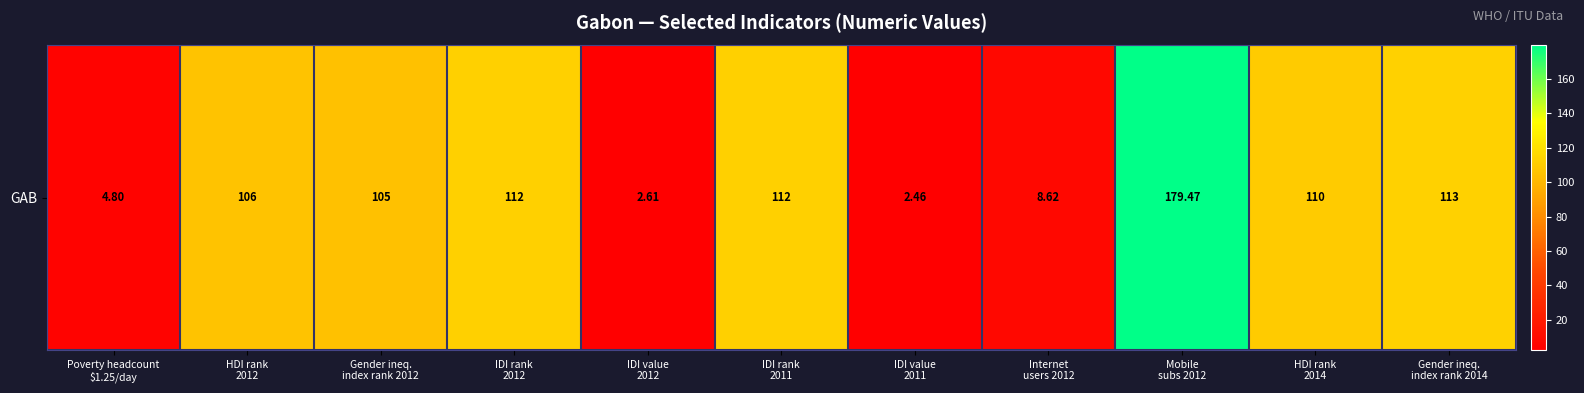

How many categories are shown in the chart?

11